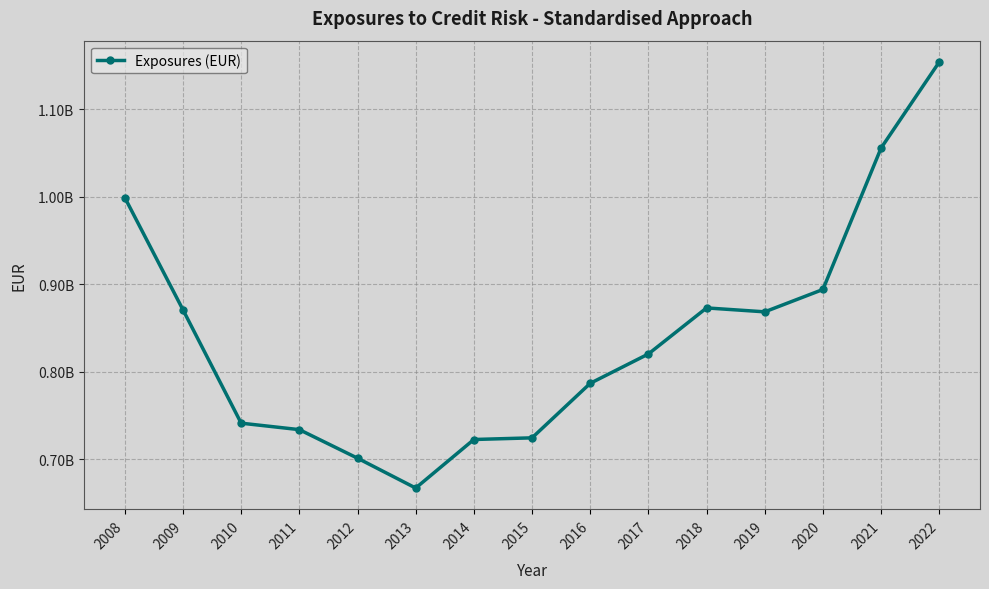

Between 2021 and 2018, which is larger?

2021